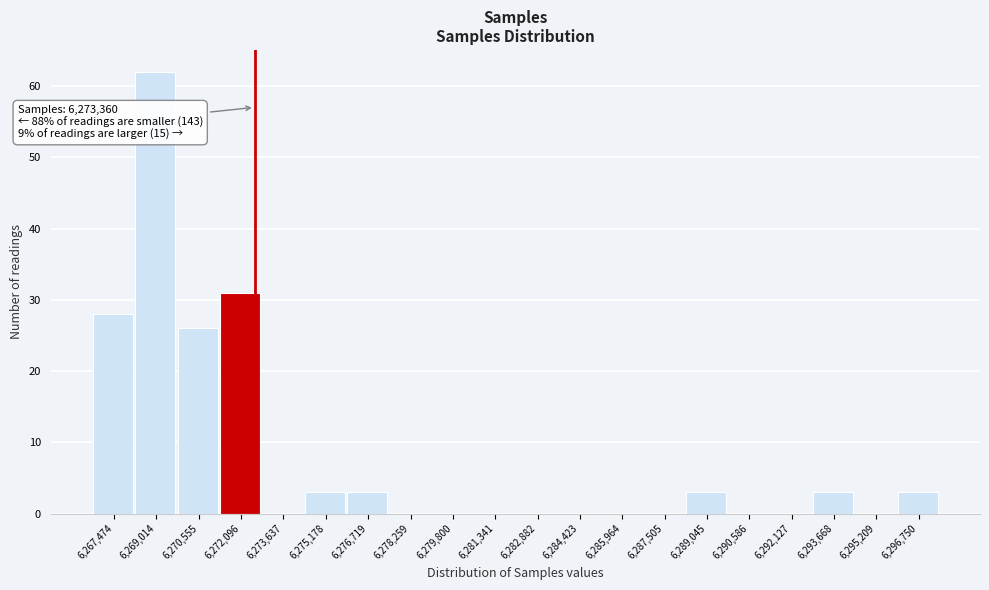

Reading left to right, what are all the values shown in this chart?

6,267,474=28	6,269,014=62	6,270,555=26	6,272,096=31	6,273,637=0	6,275,178=3	6,276,719=3	6,278,259=0	6,279,800=0	6,281,341=0	6,282,882=0	6,284,423=0	6,285,964=0	6,287,505=0	6,289,045=3	6,290,586=0	6,292,127=0	6,293,668=3	6,295,209=0	6,296,750=3